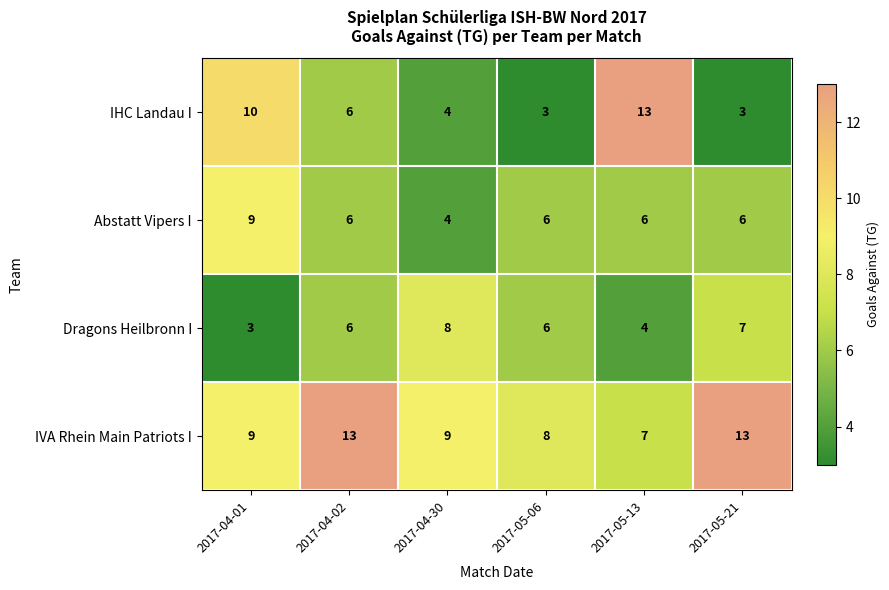

The value of Abstatt Vipers I at 2017-05-13 is 3. True or false?

False